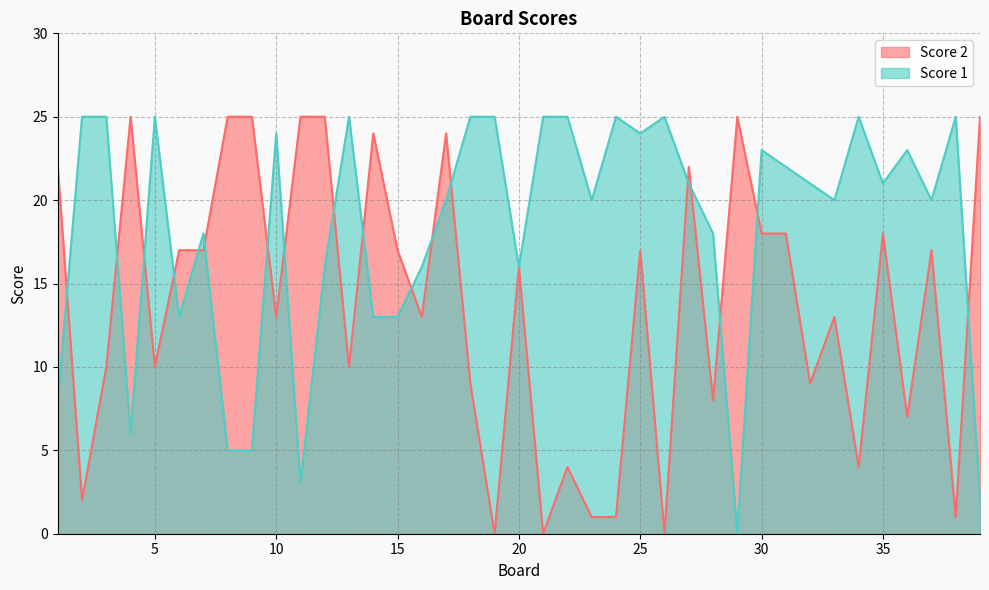

How many positive values does the Score 2 series have?

36